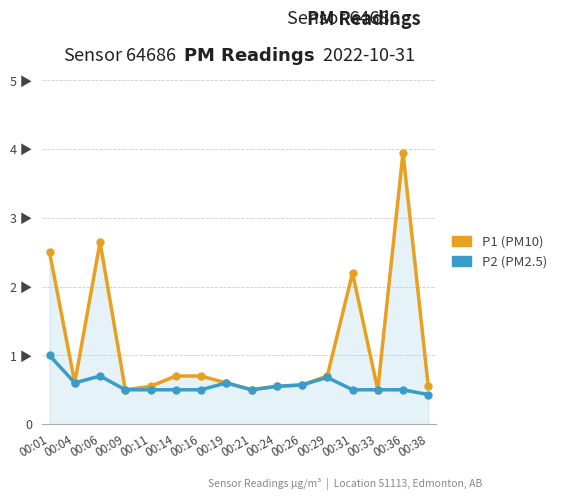

What is the average value of the P2 (PM2.5) series?

0.6